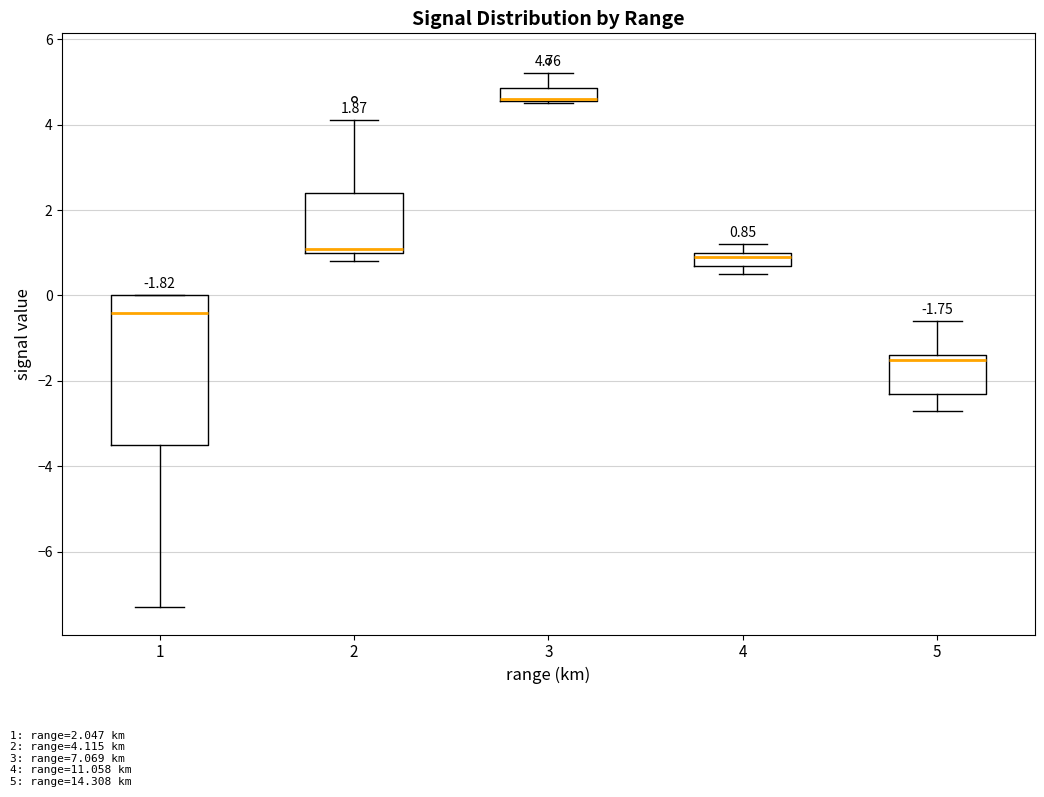

Comparing the boxes themselves (not the whiskers), which one is the tallest?

1